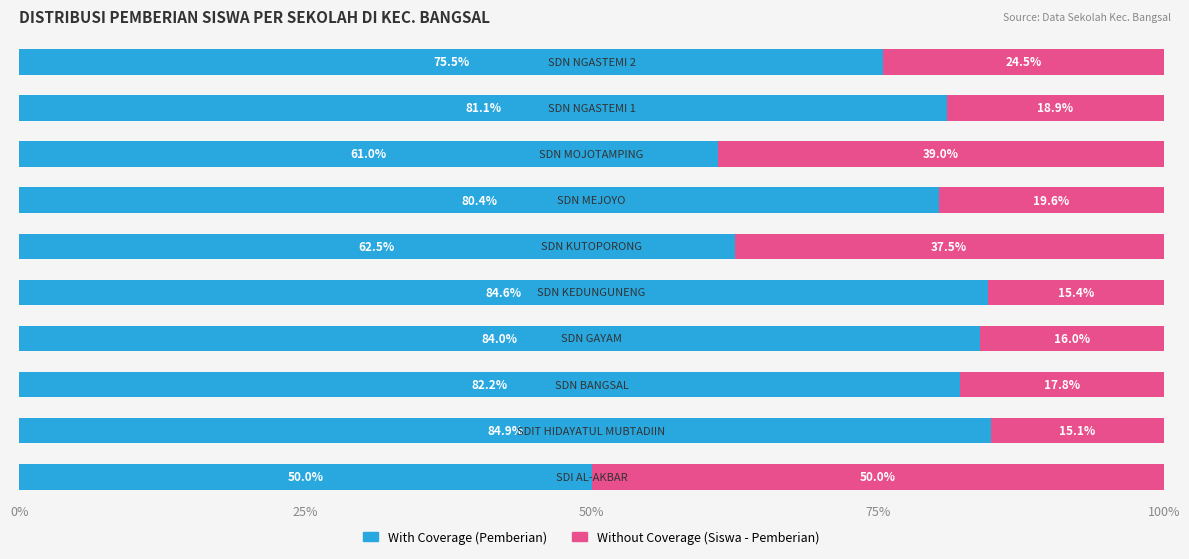

Count the number of data series in this chart.

2